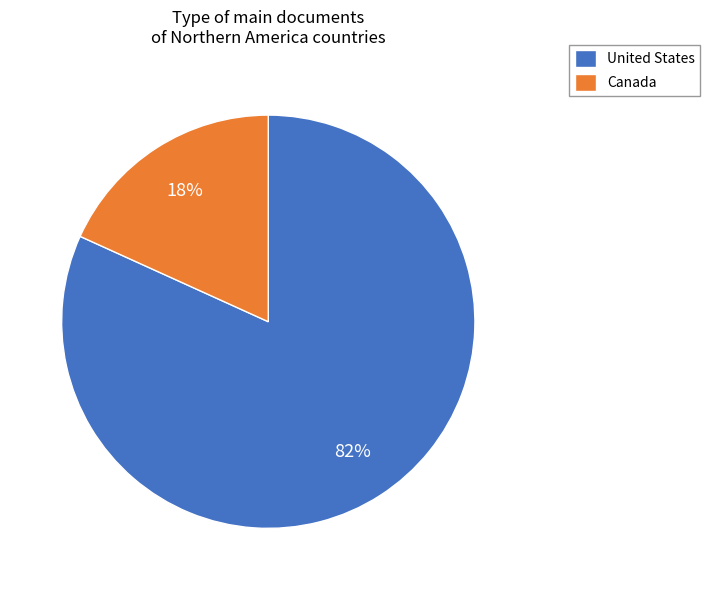

What is the largest slice in the pie chart?

United States